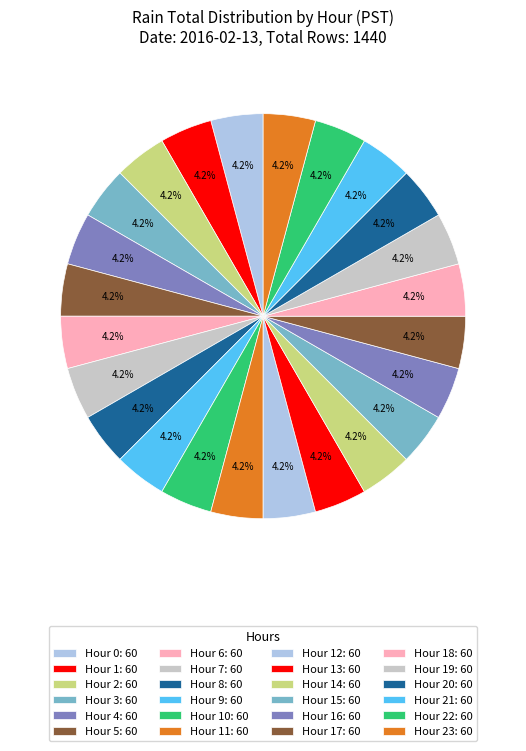

How many segments does this pie chart have?

24